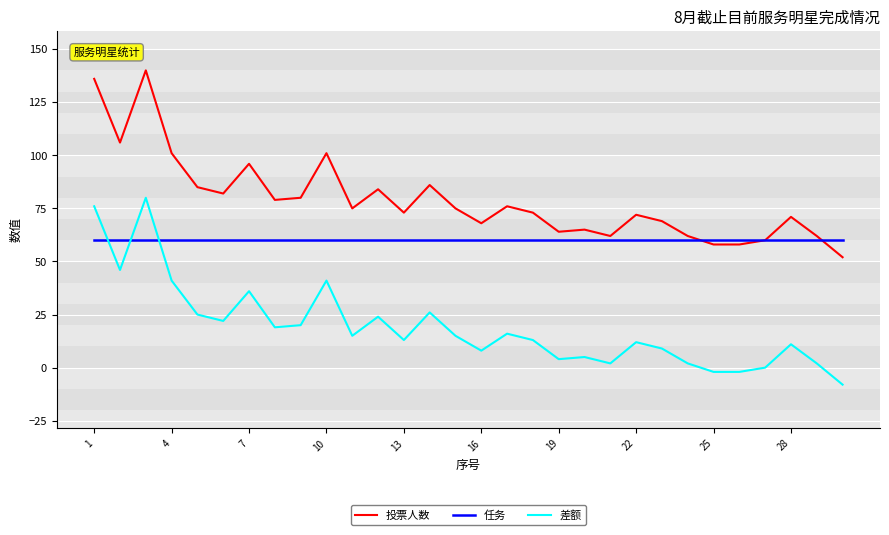

Rank the series by their average value, from highest to lowest.

投票人数, 任务, 差额